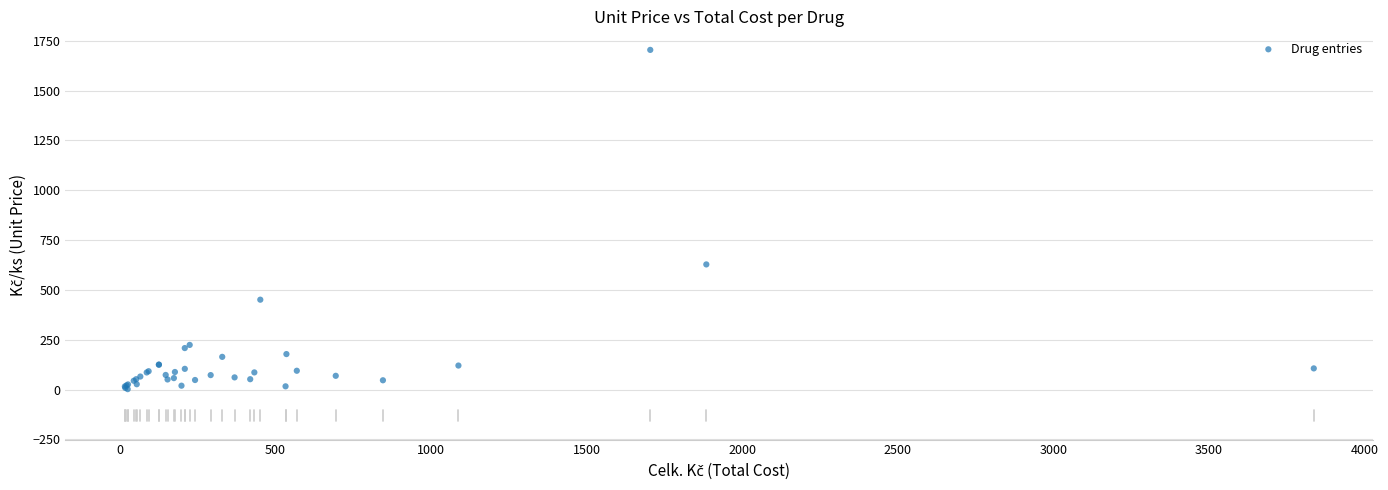

What Y value in the scatter plot is closest to 853?

628.2